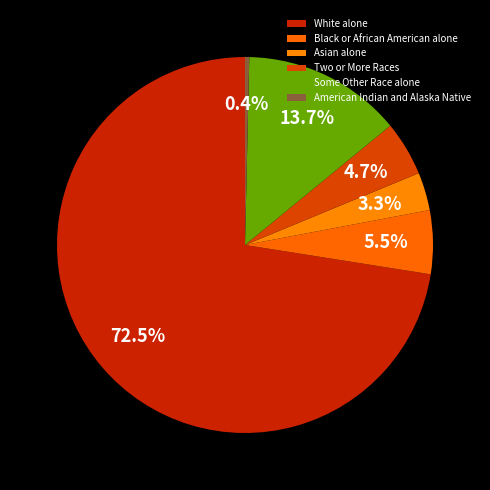

What percentage is NOT represented by Two or More Races?

95.3%